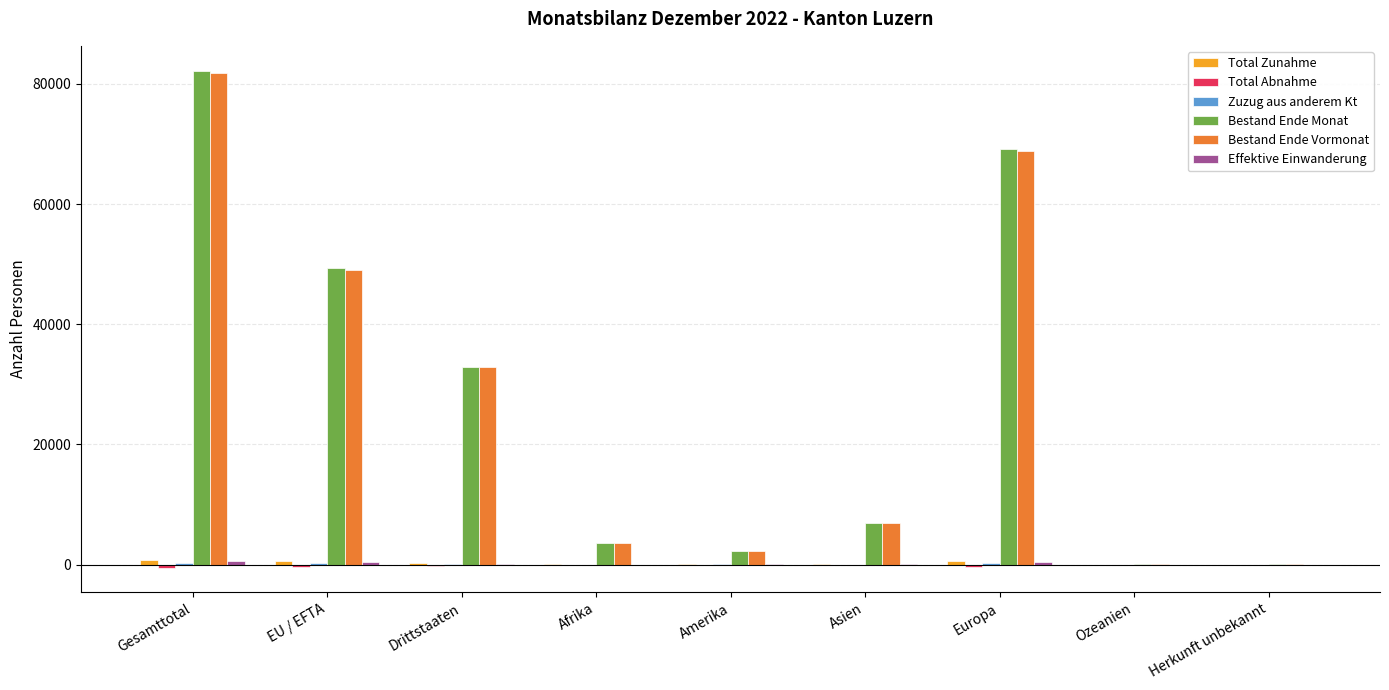

True or false: Bestand Ende Monat has a value of 82225 at EU / EFTA.

False